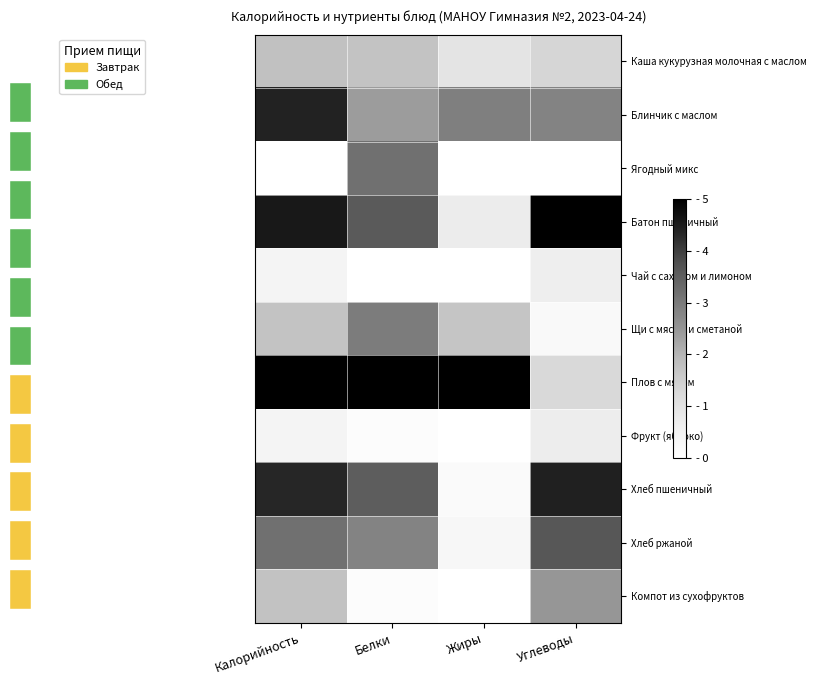

Is it true that Хлеб пшеничный equals 0.2 at Жиры?

True